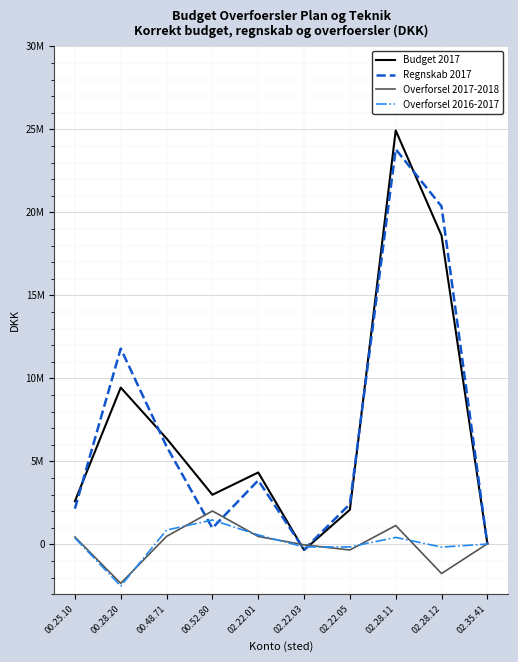

Is this an area chart (filled region under the line)?

No